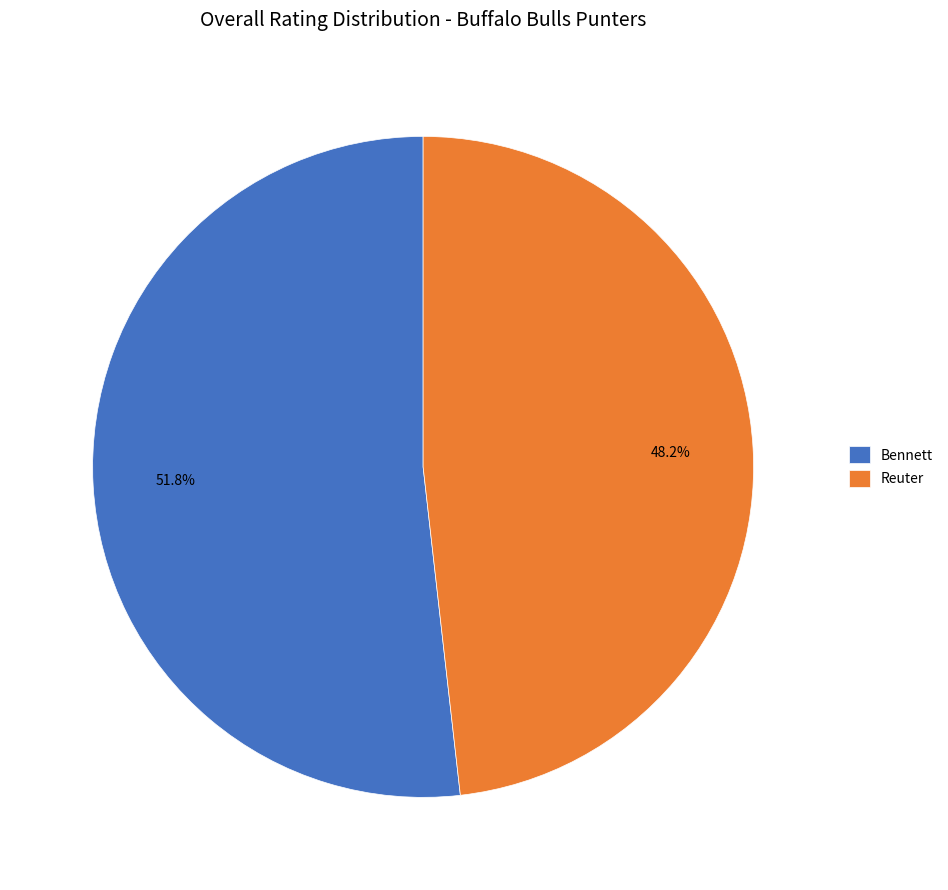

What is the total percentage of Bennett and Reuter?

100.0%